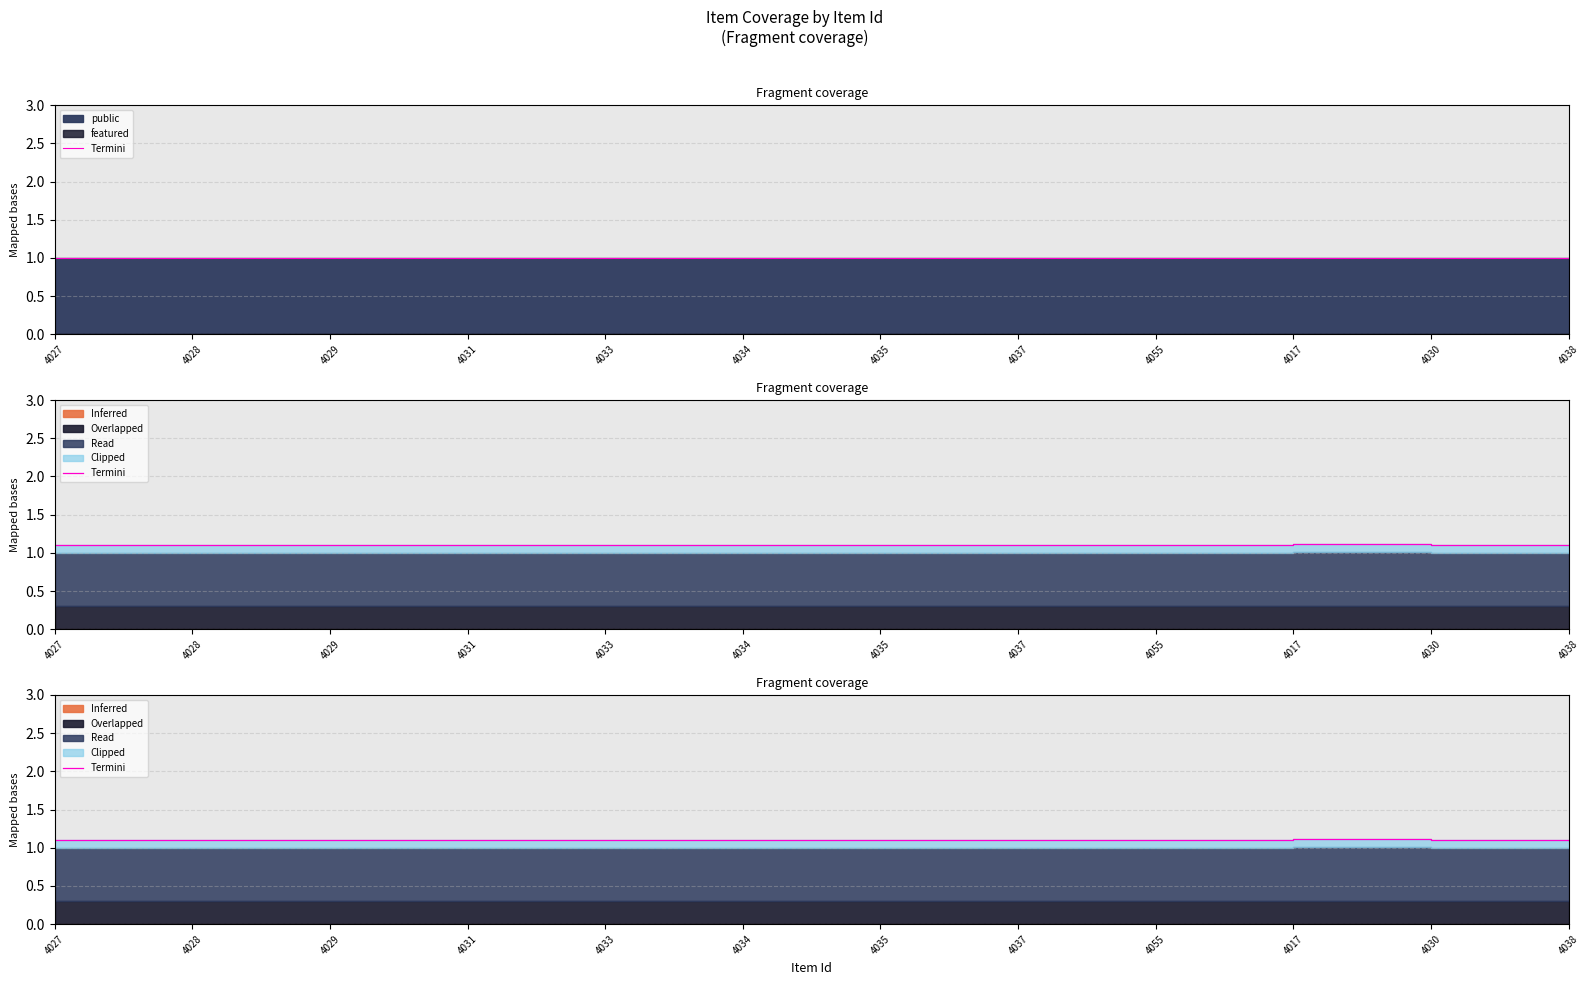

Where is the data nearest to the value 1?

4027